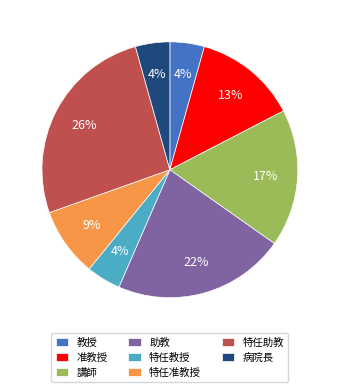

What is the largest slice in the pie chart?

特任助教